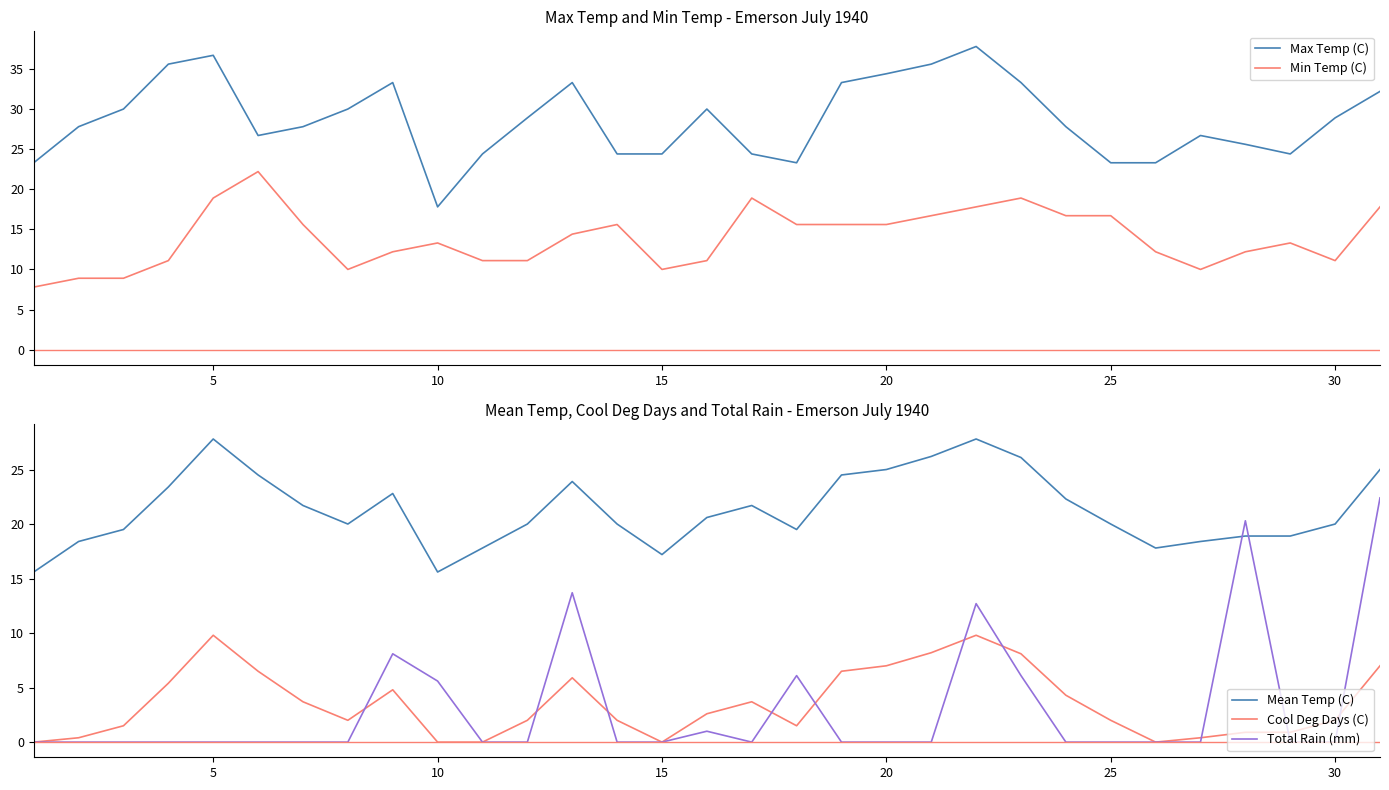

What is the value of the Mean Temp (C) point at the 19th from the left?

24.5